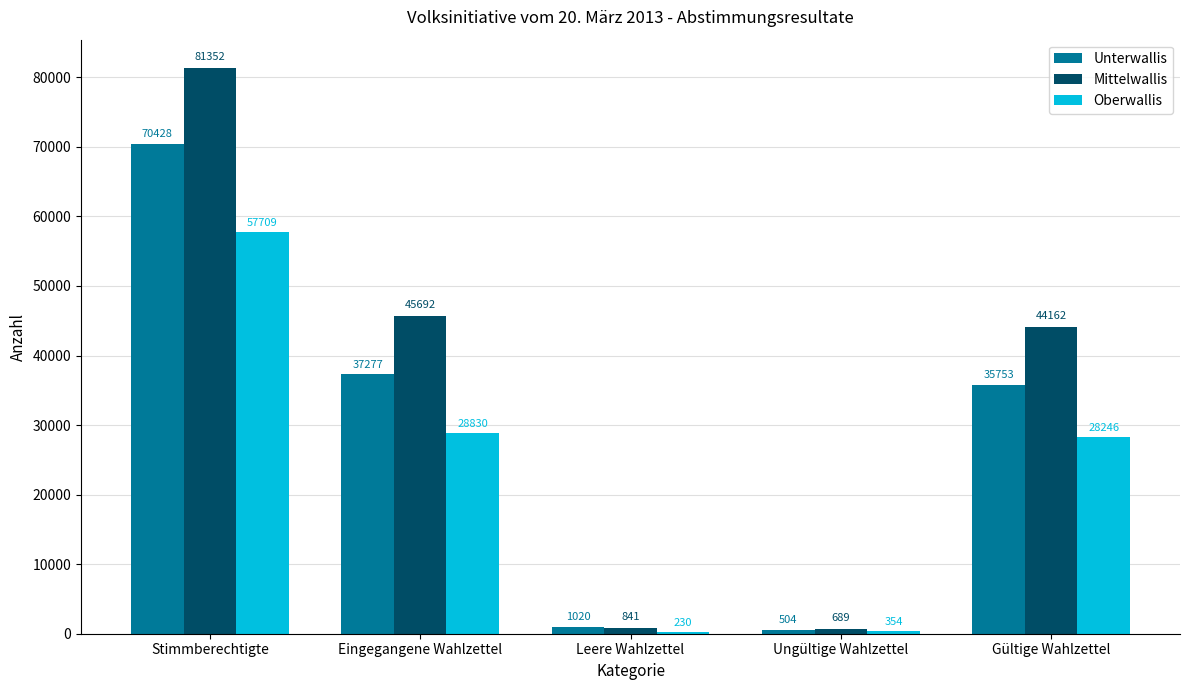

Between Ungültige Wahlzettel and Gültige Wahlzettel, which series saw the biggest shift?

Mittelwallis